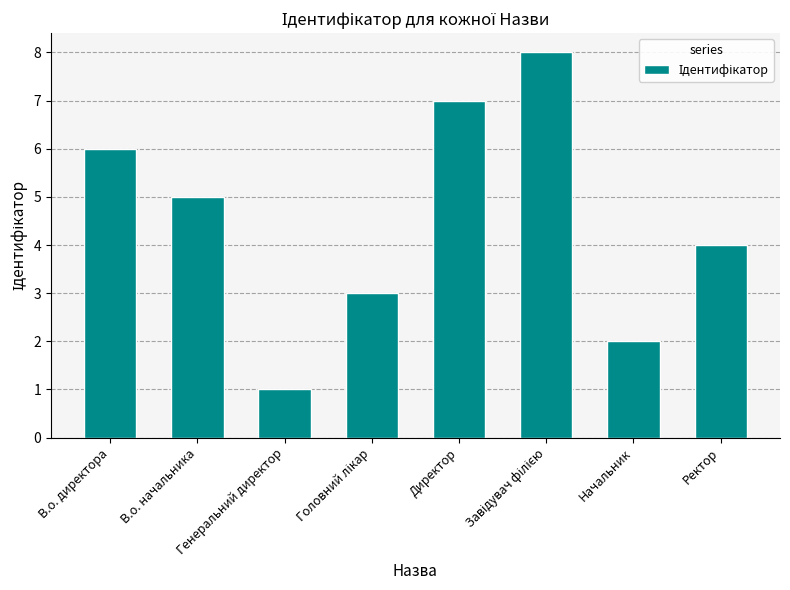

What is the value of the 8th bar from the left?

4